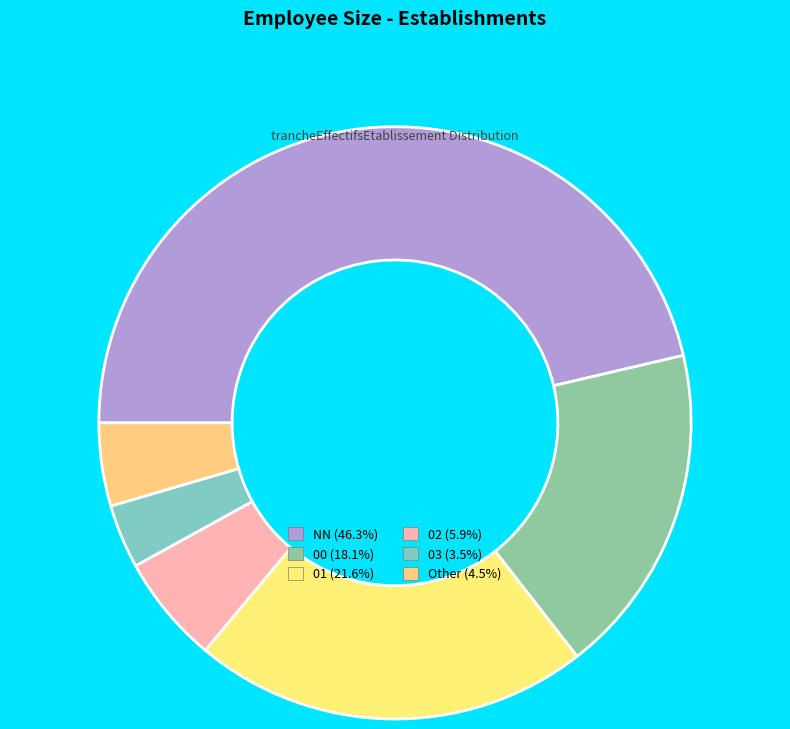

To the nearest percent, what is the combined percentage of Other and 00?

23%